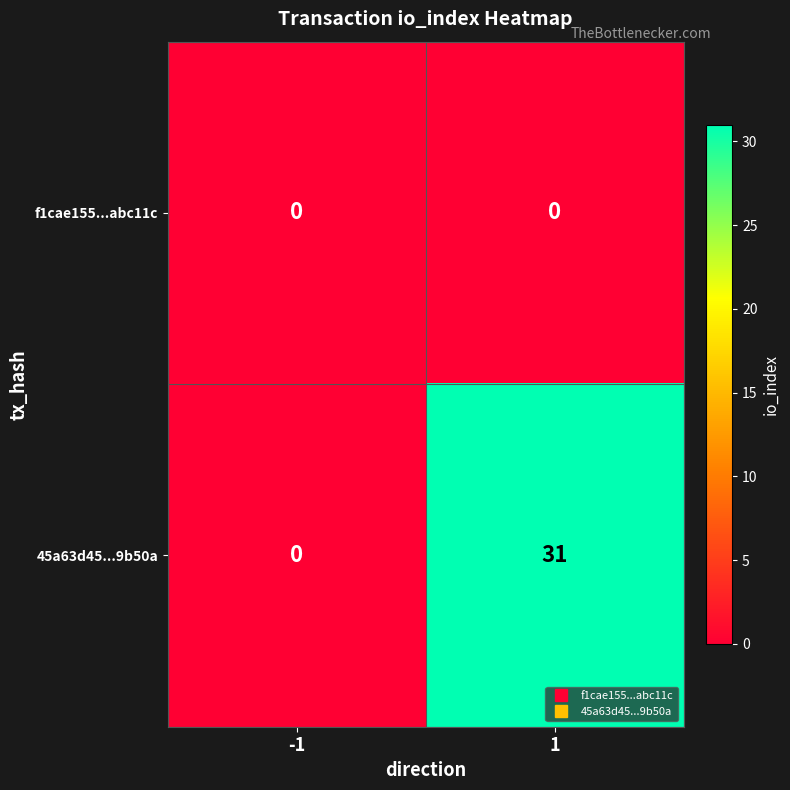

Reading right to left, list all the values displayed in this chart.

f1cae155...abc11c: 0	0
45a63d45...9b50a: 31	0